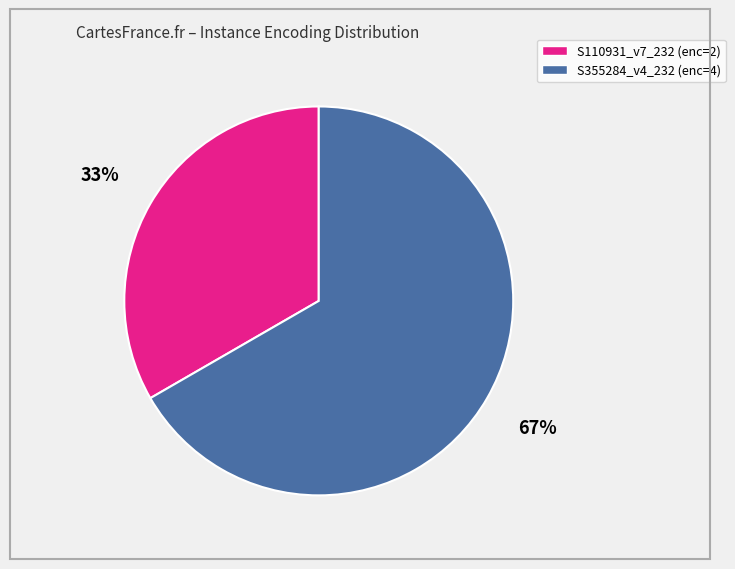

Is there any slice that represents more than half of the pie?

Yes